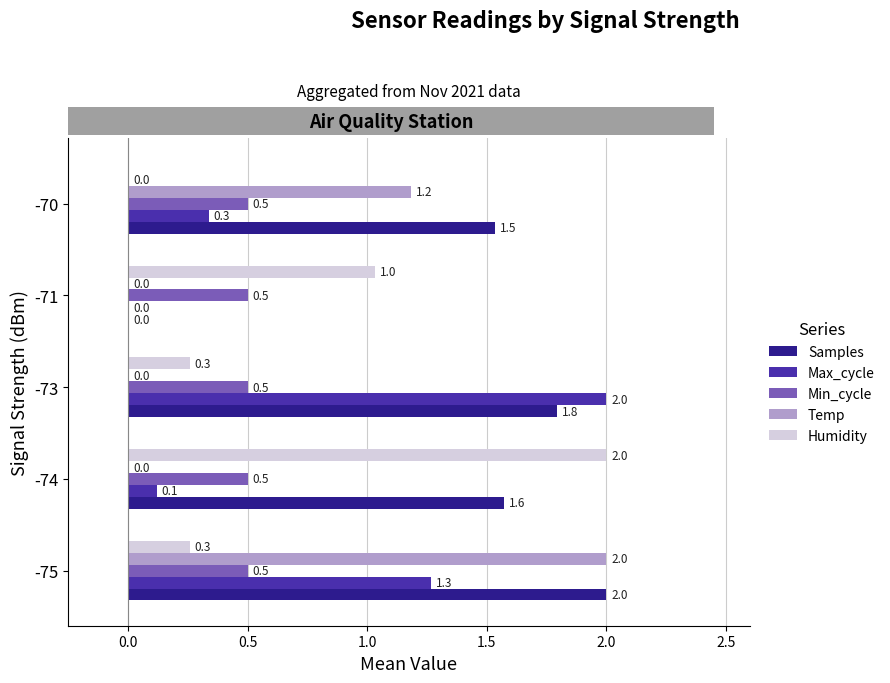

What is the sum of the Humidity values at -71 and -74?

3.0